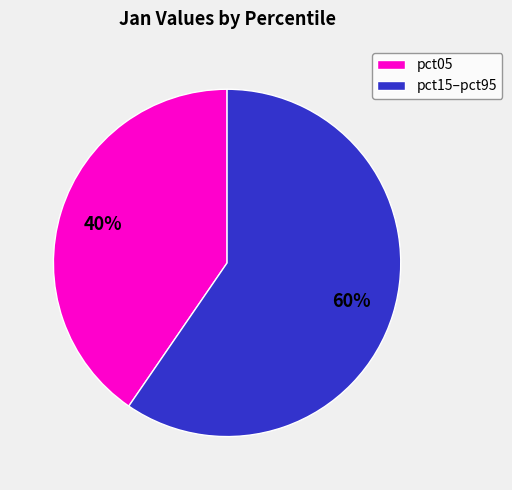

To the nearest percent, what is the combined percentage of pct05 and pct15–pct95?

100%